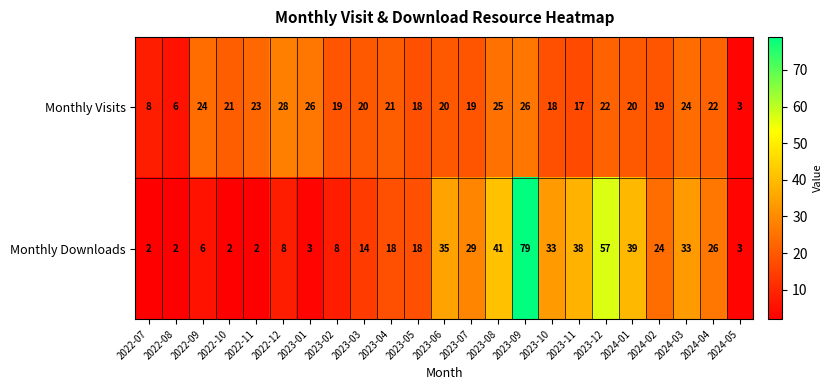

How many categories are shown in the chart?

23